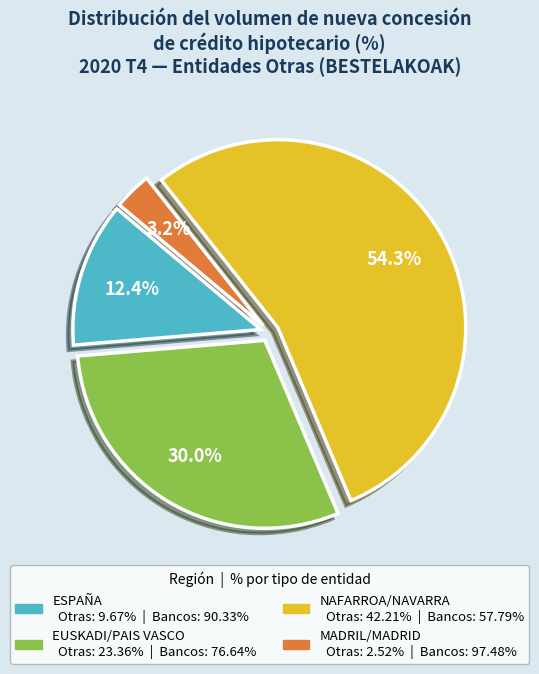

To the nearest percent, what is the average slice percentage?

25%